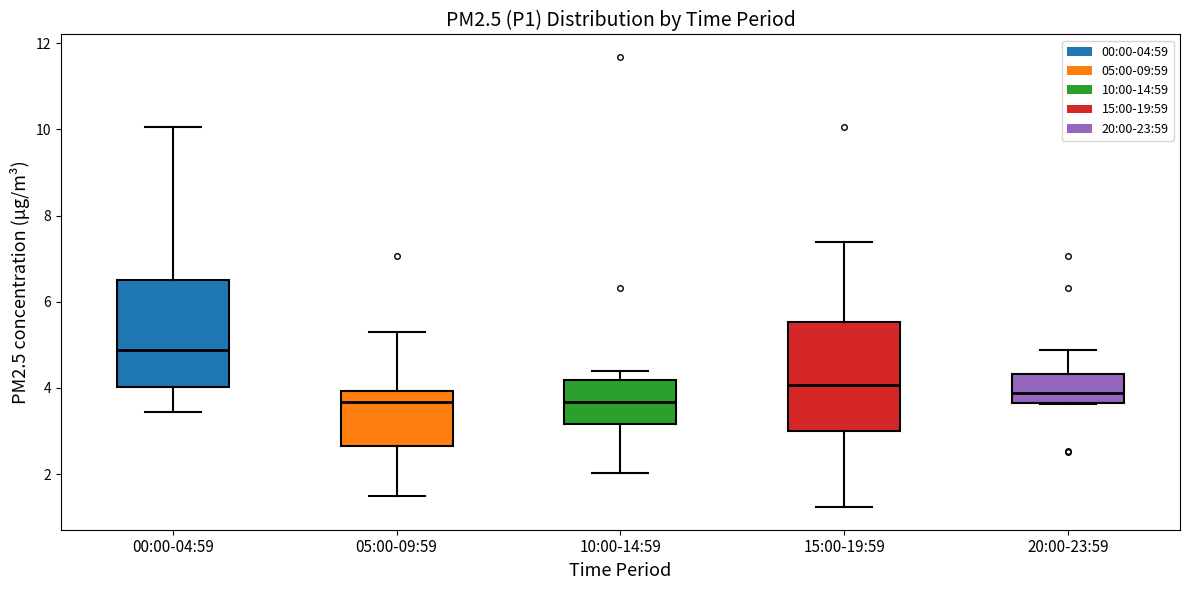

Reading left to right, read every box against the y-axis: the position of its median line, the range the box covers, and the ends of its whiskers. The values are not printed on the chart, so give them approximately, as read against the axis.

00:00-04:59: median 4.8, box 4.0 to 6.4, whiskers 3.4 to 10.0
05:00-09:59: median 3.6, box 2.6 to 4.0, whiskers 1.4 to 5.4
10:00-14:59: median 3.6, box 3.2 to 4.2, whiskers 2.0 to 4.4
15:00-19:59: median 4.0, box 3.0 to 5.6, whiskers 1.2 to 7.4
20:00-23:59: median 3.8, box 3.6 to 4.4, whiskers 3.6 to 4.8